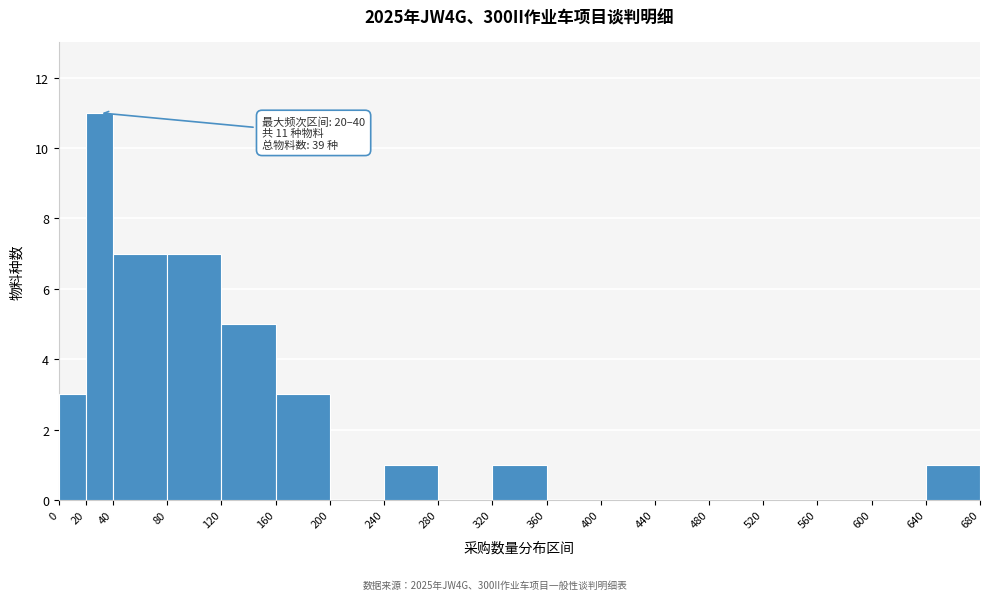

Over which range of the x-axis is the bar tallest?

20 to 40